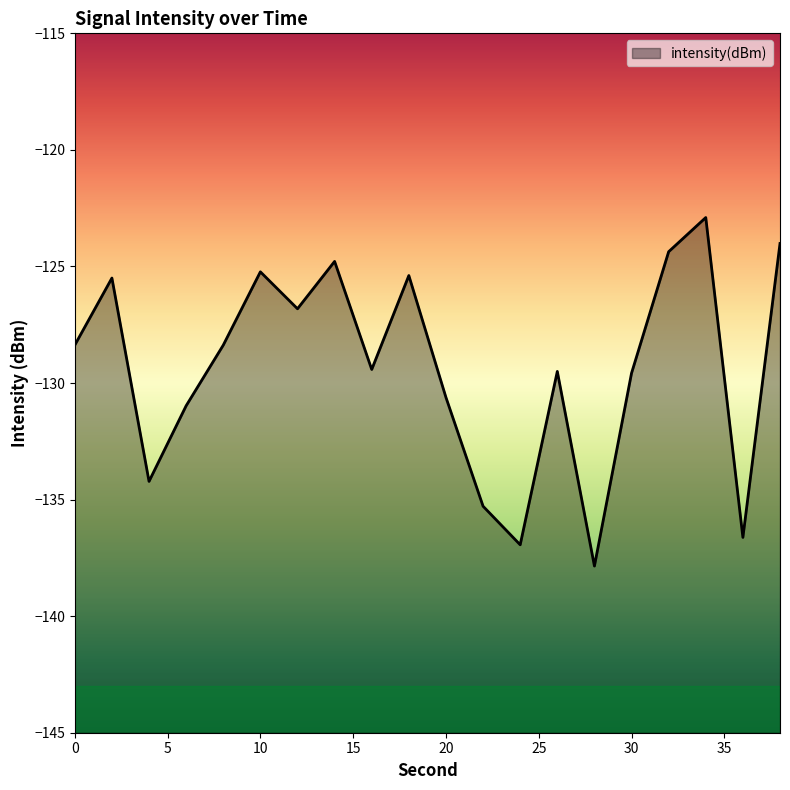

Count the number of data series in this chart.

1